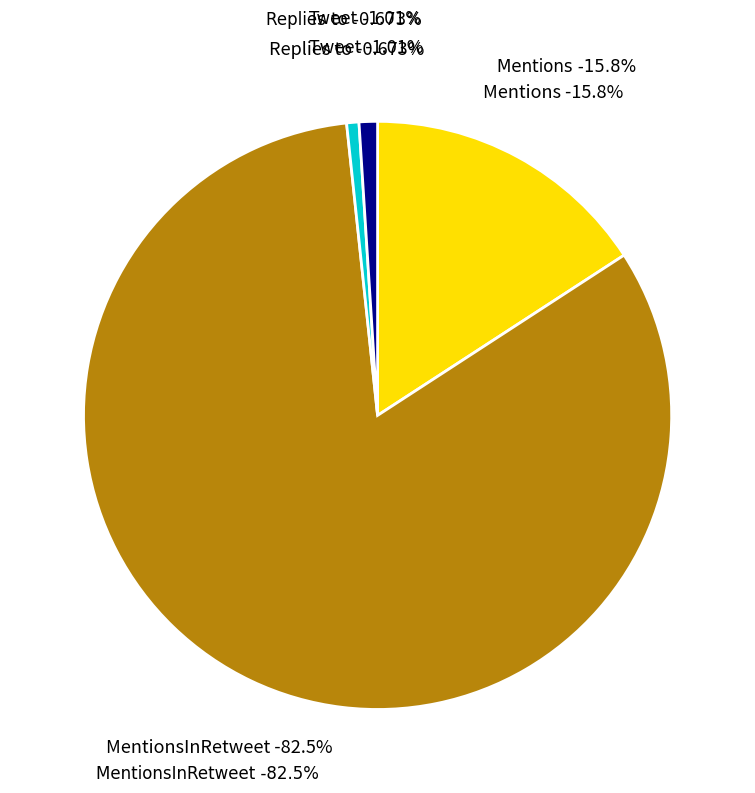

How many slices are in this pie chart?

4